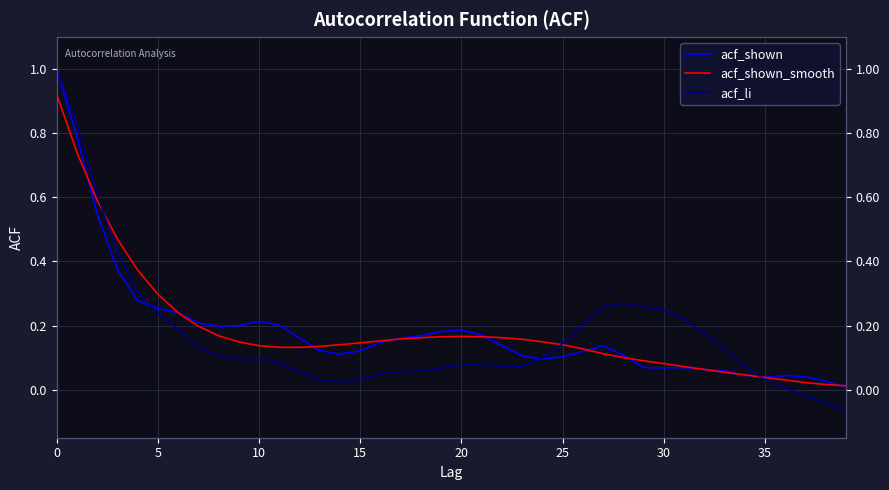

True or false: acf_shown has a value of 0.3 at 11.

False